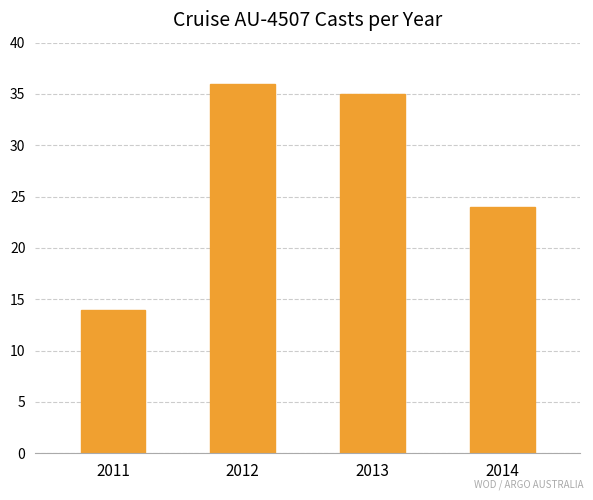

How many series are shown in this chart?

1